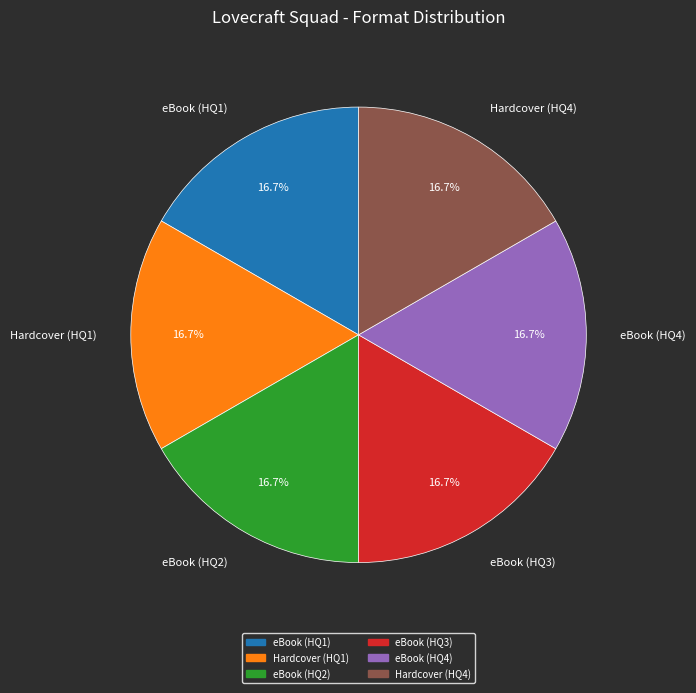

How many slices are in this pie chart?

6